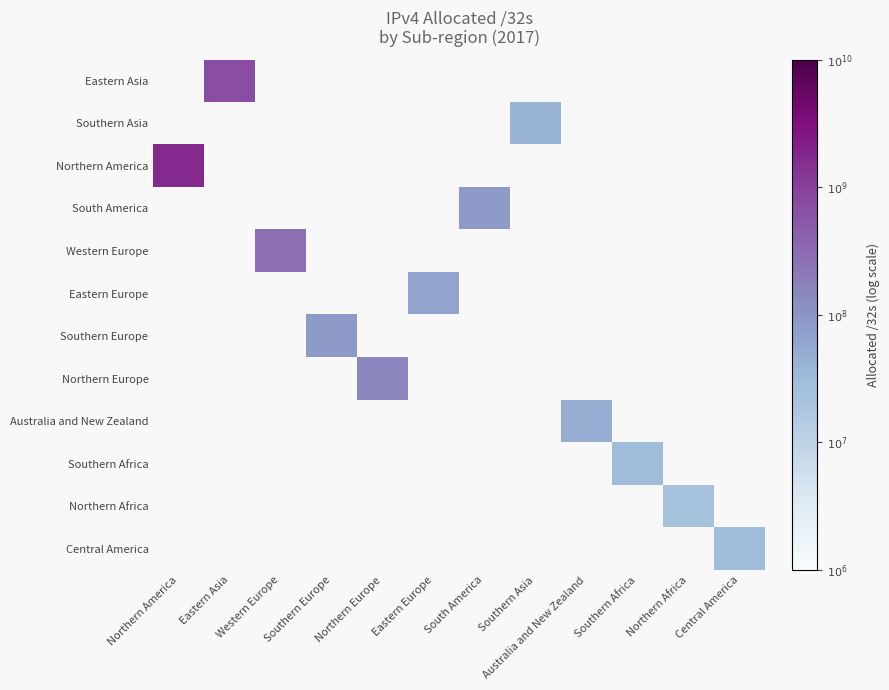

Which series has the largest total across all categories?

Northern America